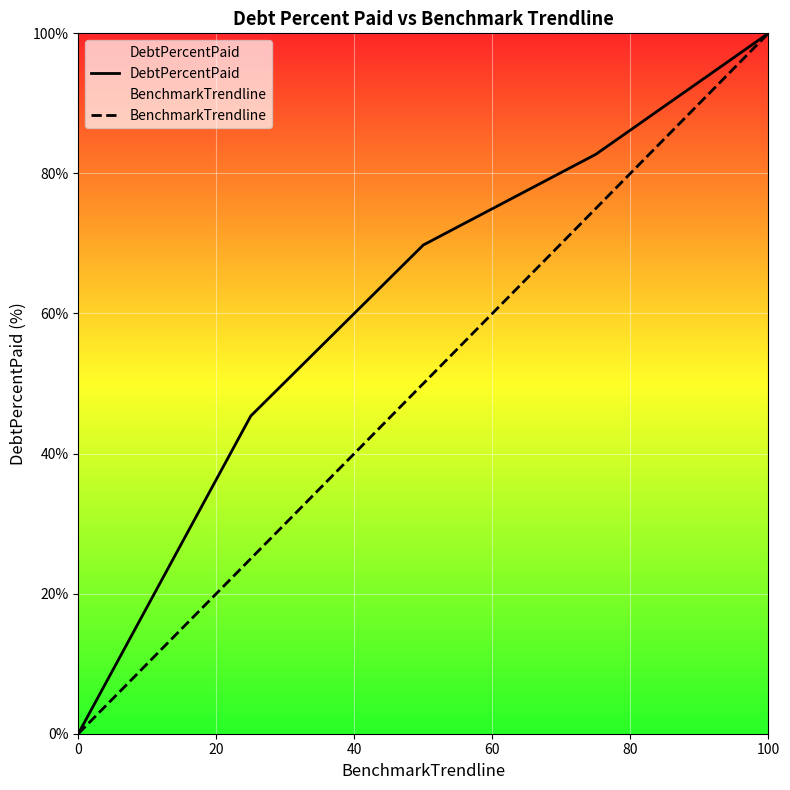

Rank the series by their average value, from lowest to highest.

BenchmarkTrendline, DebtPercentPaid